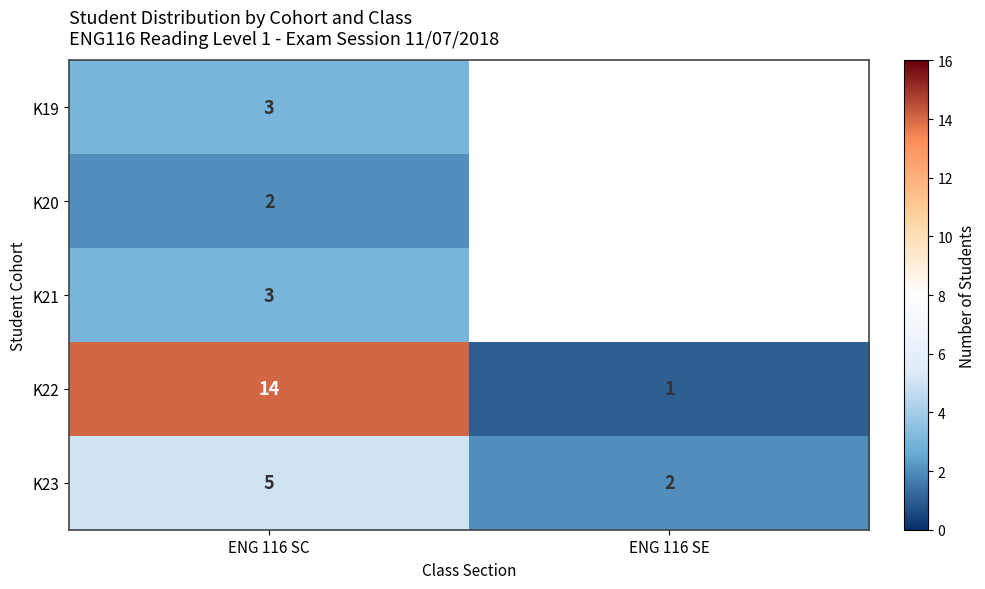

What is the sum of the K23 values at ENG 116 SC and ENG 116 SE?

7